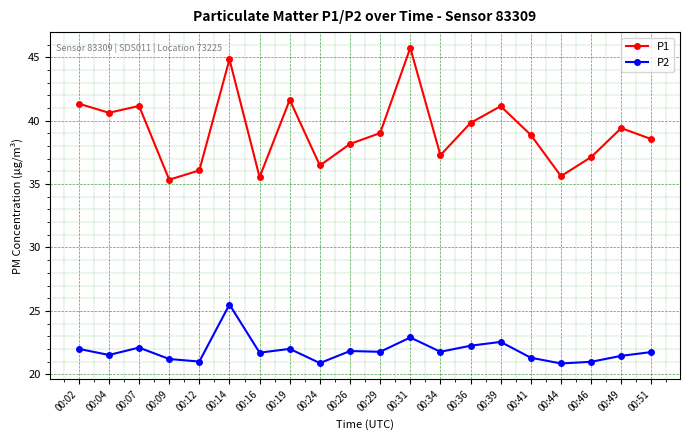

What is the sum of all P1 values?

783.9